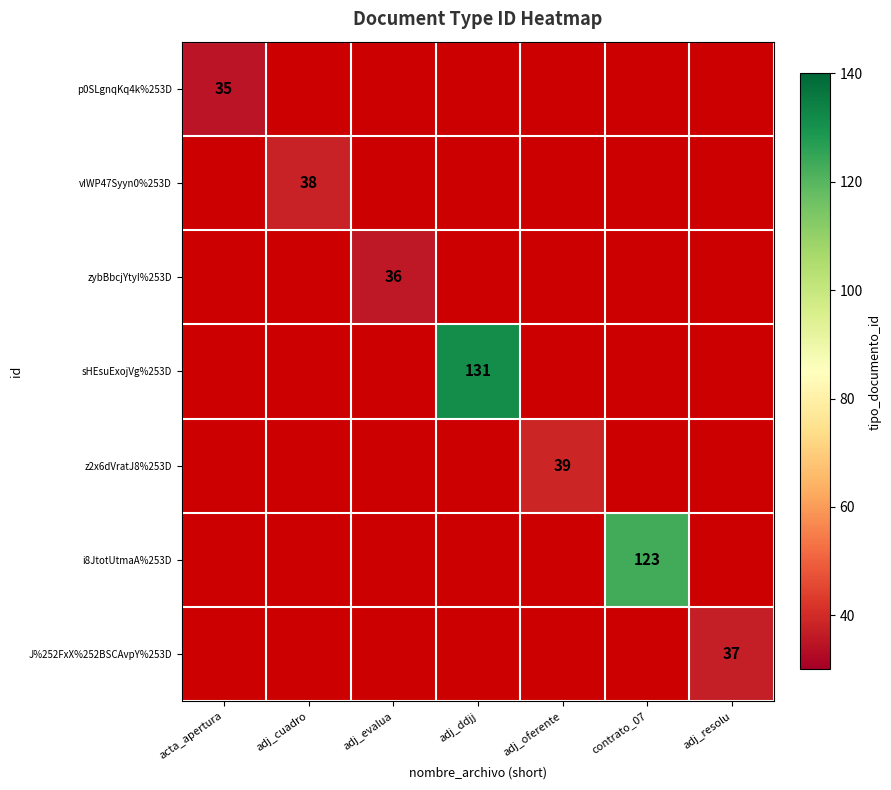

The value of vIWP47Syyn0%253D at adj_cuadro is 38. True or false?

True